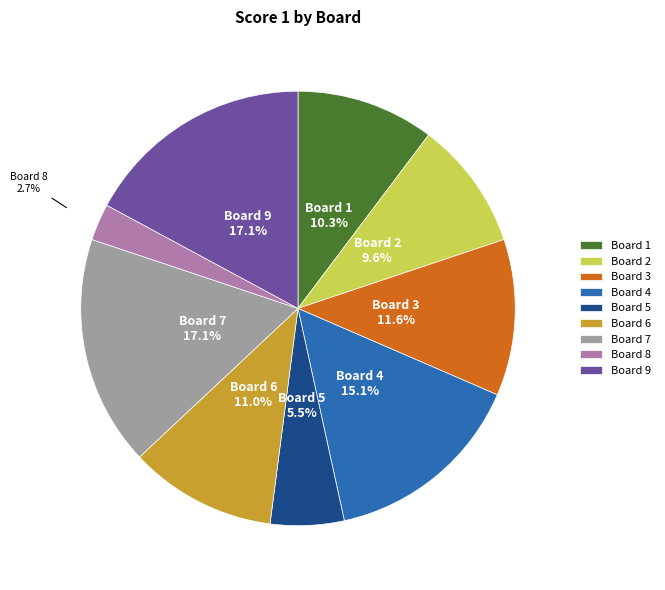

Is there a majority slice in this chart?

No